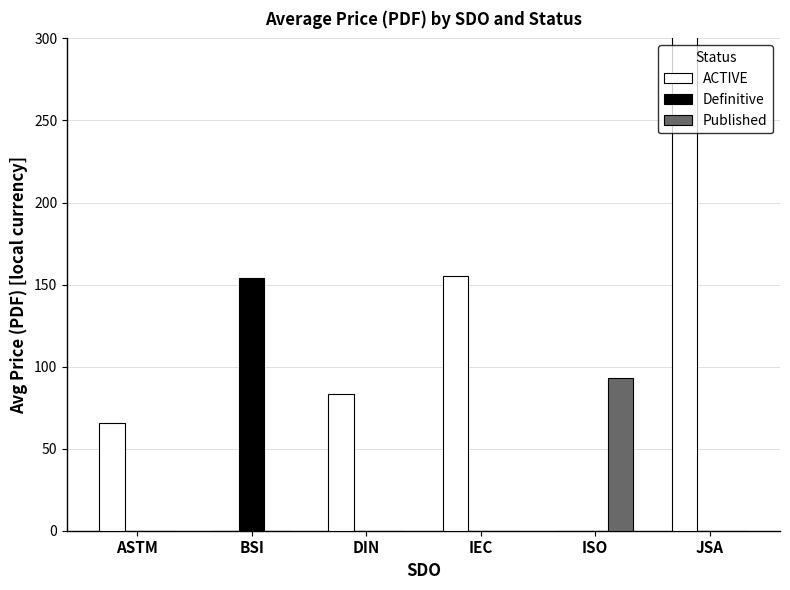

Reading right to left, list all the values displayed in this chart.

ACTIVE: 14200.0	0.0	155.5	83.3	0.0	65.9
Definitive: 0.0	0.0	0.0	0.0	154.1	0.0
Published: 0.0	93.0	0.0	0.0	0.0	0.0